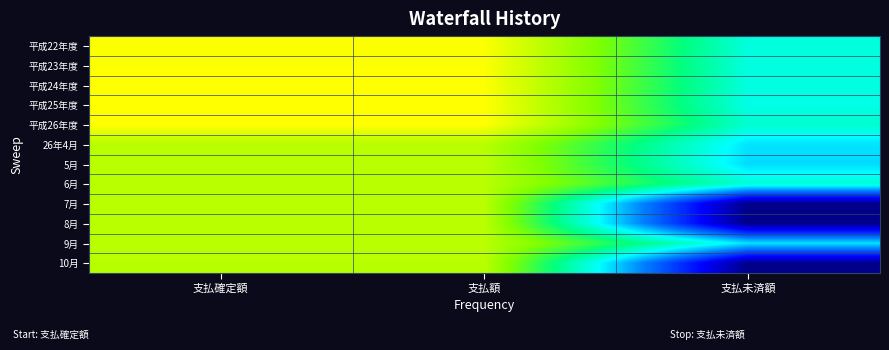

Reading left to right, list all the values displayed in this chart.

平成22年度: 支払確定額=22.1	支払額=22.1	支払未済額=12.0
平成23年度: 支払確定額=22.1	支払額=22.1	支払未済額=11.9
平成24年度: 支払確定額=22.2	支払額=22.2	支払未済額=11.9
平成25年度: 支払確定額=22.2	支払額=22.2	支払未済額=11.8
平成26年度: 支払確定額=22.2	支払額=22.2	支払未済額=12.4
26年4月: 支払確定額=19.7	支払額=19.7	支払未済額=10.4
5月: 支払確定額=19.8	支払額=19.8	支払未済額=10.2
6月: 支払確定額=19.7	支払額=19.7	支払未済額=12.2
7月: 支払確定額=19.7	支払額=19.7	支払未済額=0.0
8月: 支払確定額=19.7	支払額=19.7	支払未済額=0.0
9月: 支払確定額=19.8	支払額=19.8	支払未済額=10.5
10月: 支払確定額=19.7	支払額=19.7	支払未済額=0.0